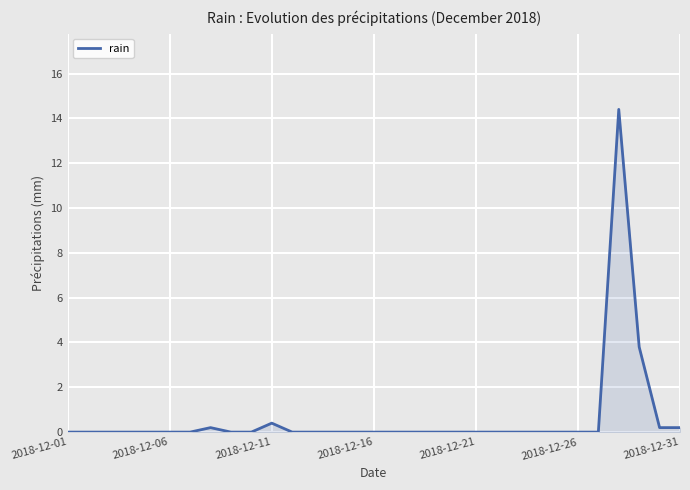

What is the maximum value shown in the chart?

14.4